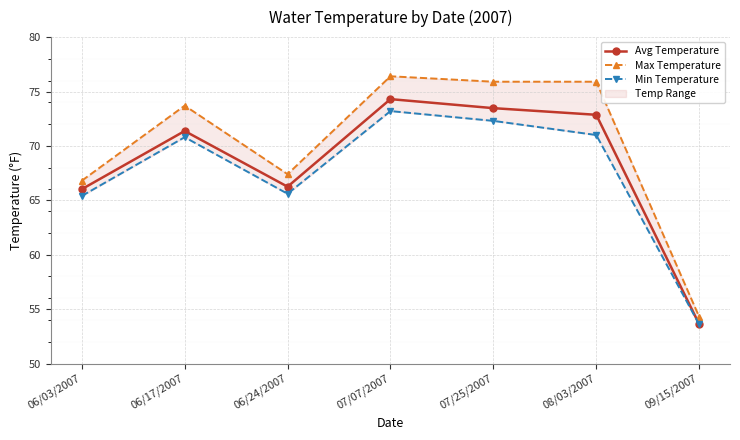

True or false: Min Temperature and Max Temperature cross at least once.

False